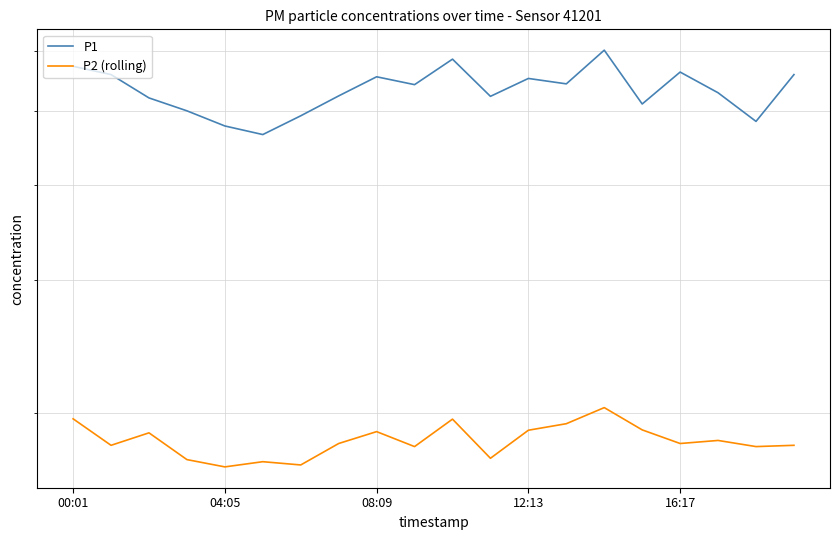

Rank the series at 04:05 from lowest to highest value.

P2 (rolling), P1